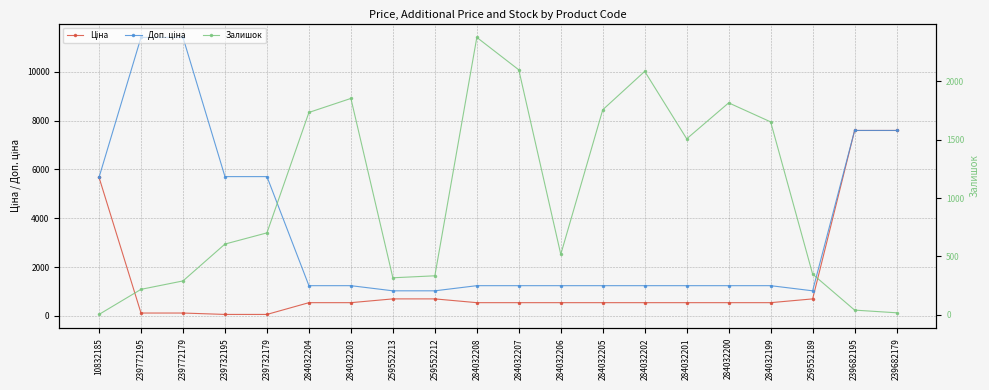

What value does the Ціна series have at 284032208?

539.0